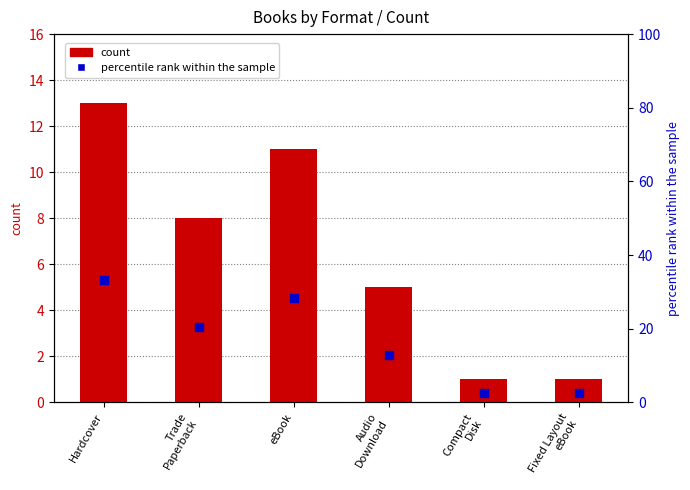

At how many categories does at least one series exceed 23?

2